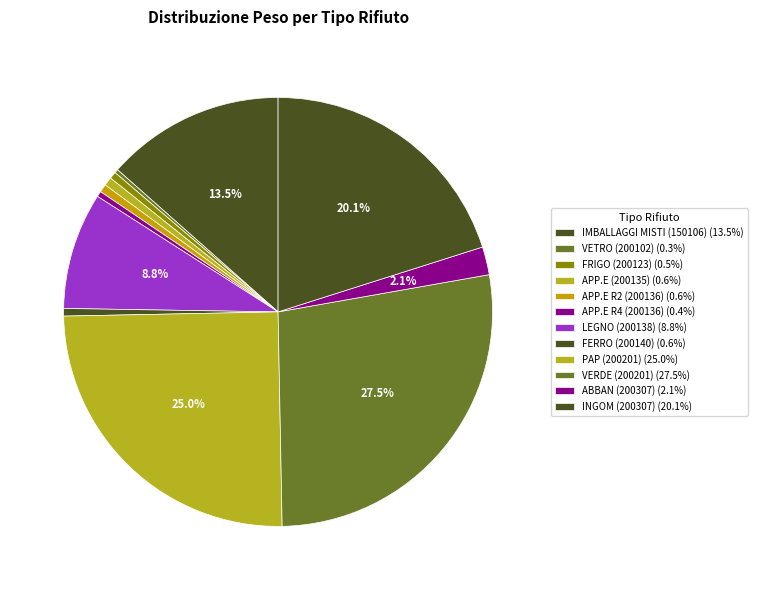

How many slices are in this pie chart?

12